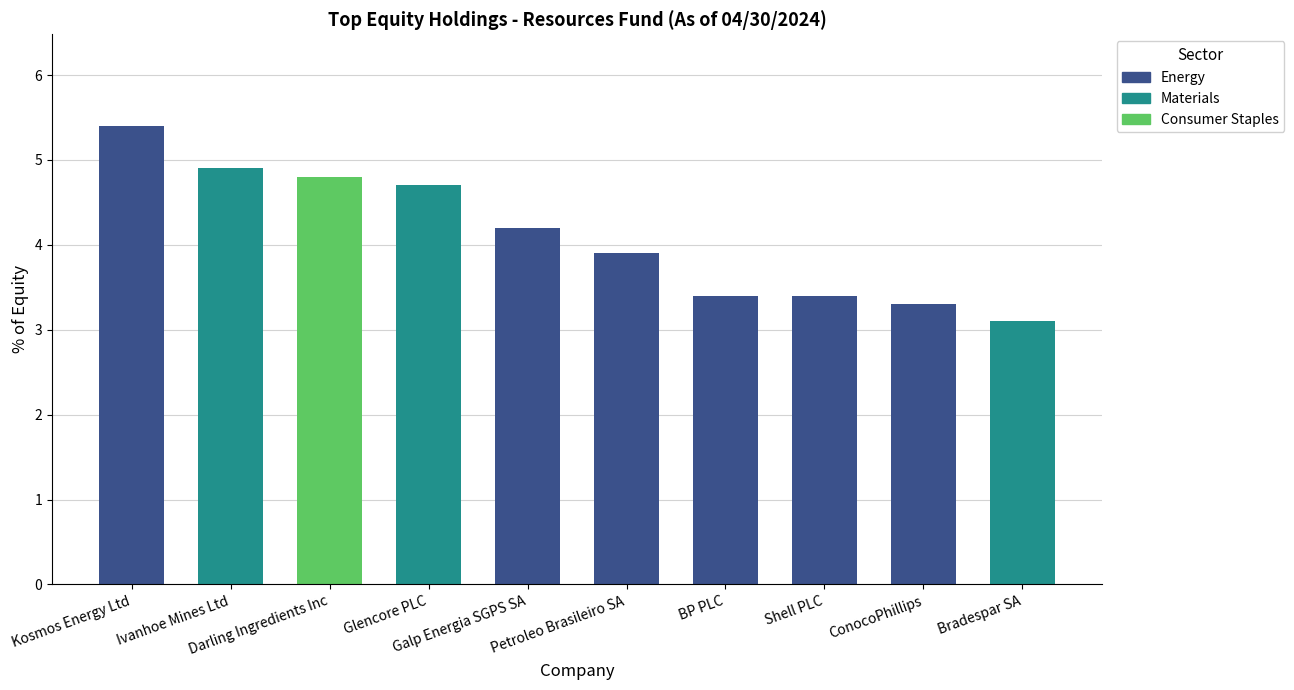

What is the sum of the values at Petroleo Brasileiro SA and Galp Energia SGPS SA?

8.1